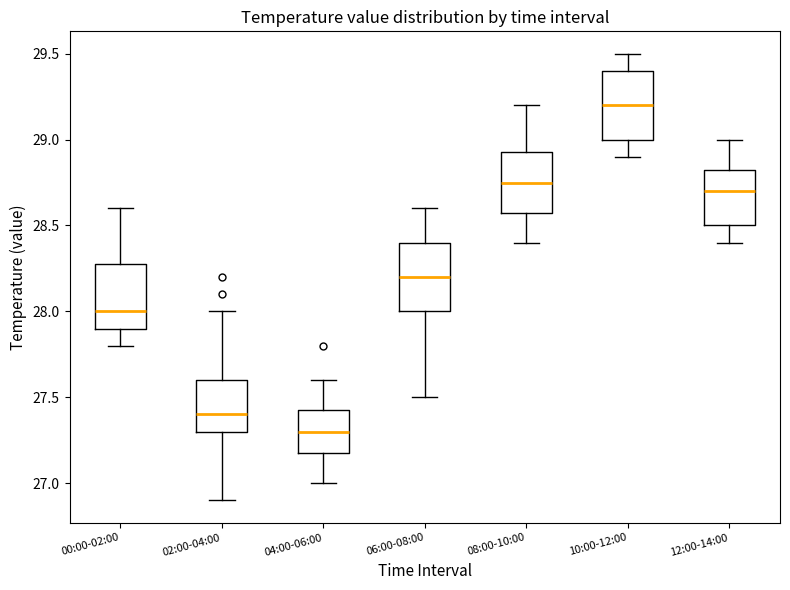

Which box has the highest median line?

10:00-12:00